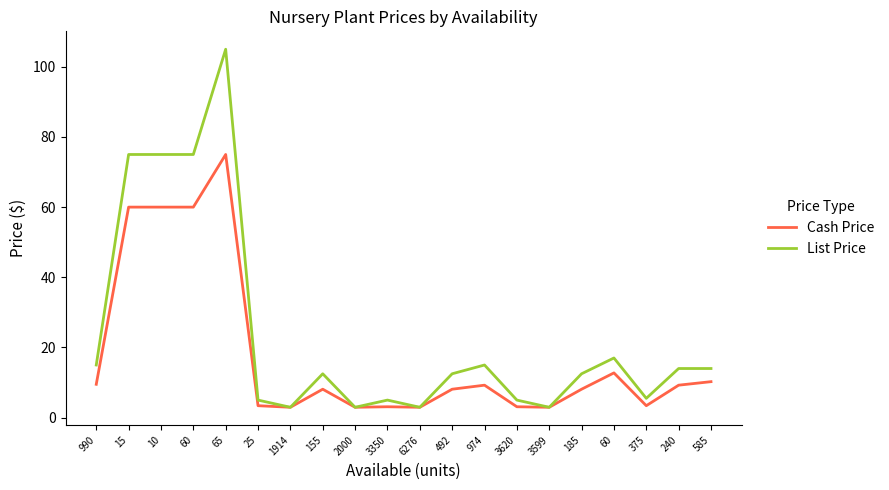

Reading left to right, what are all the values shown in this chart?

Cash Price: 9.5	60.0	60.0	60.0	75.0	3.4	3.0	8.1	3.0	3.1	3.0	8.1	9.2	3.1	3.0	8.1	12.8	3.4	9.2	10.2
List Price: 15.0	75.0	75.0	75.0	105.0	5.0	3.0	12.5	3.0	5.0	3.0	12.5	15.0	5.0	3.0	12.5	17.0	5.5	14.0	14.0